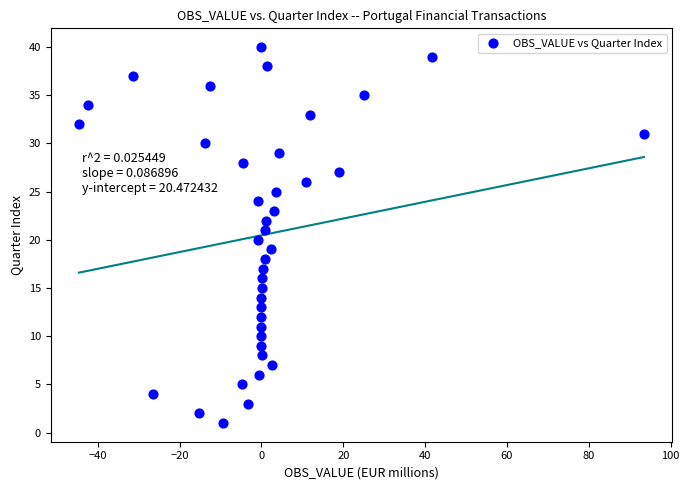

What is the range of Y values (max minus min)?

39